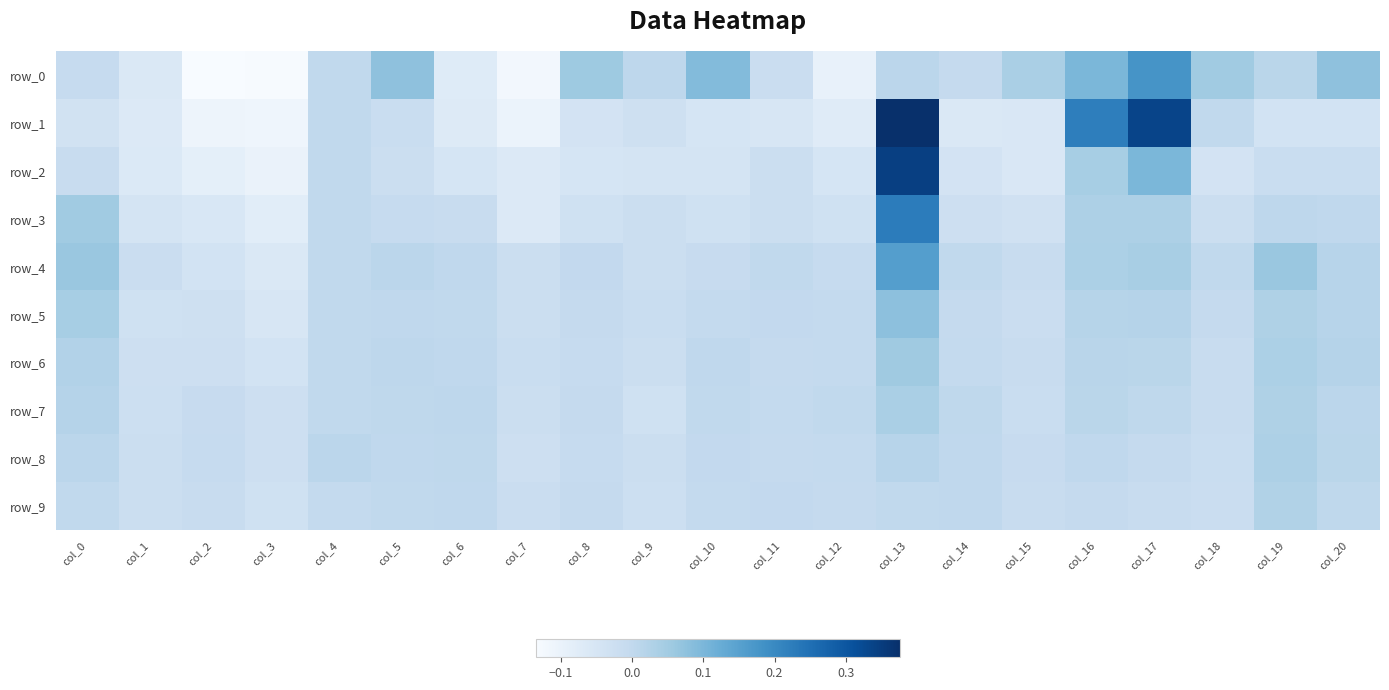

Which series has the widest spread of values?

row_1